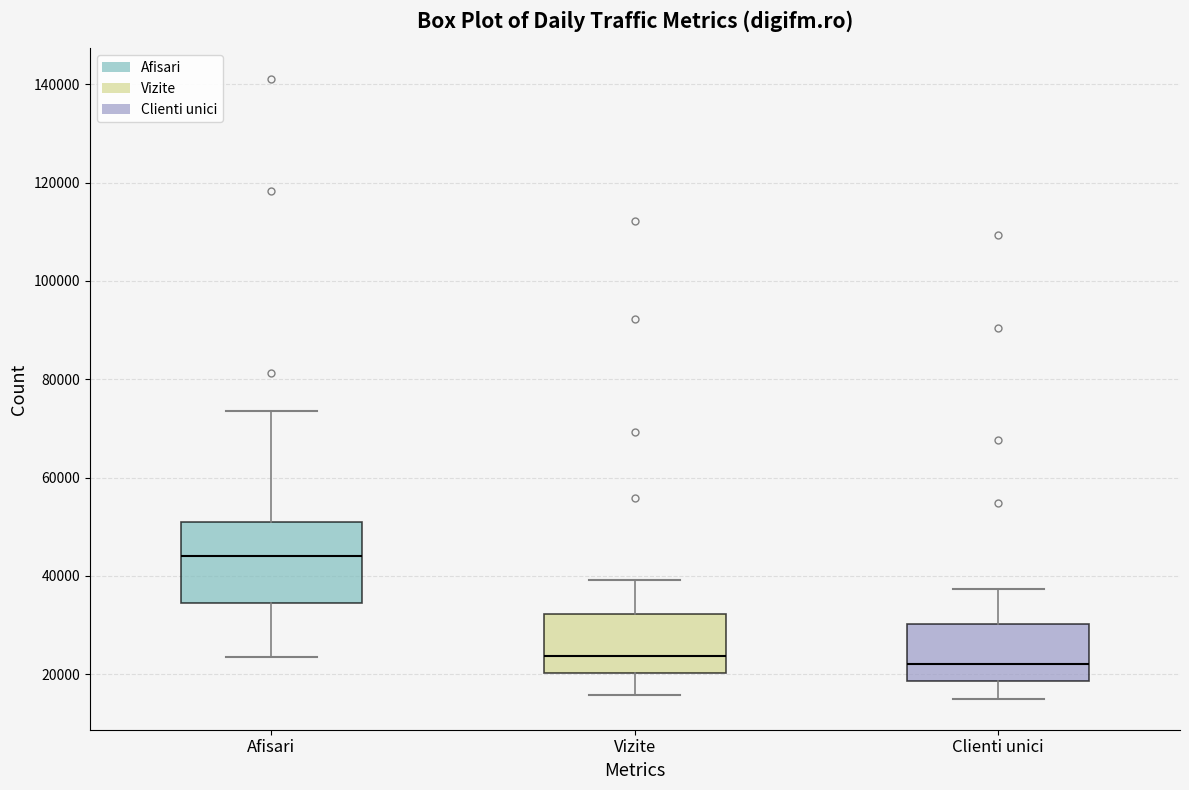

Comparing the boxes themselves (not the whiskers), which one is the tallest?

Afisari